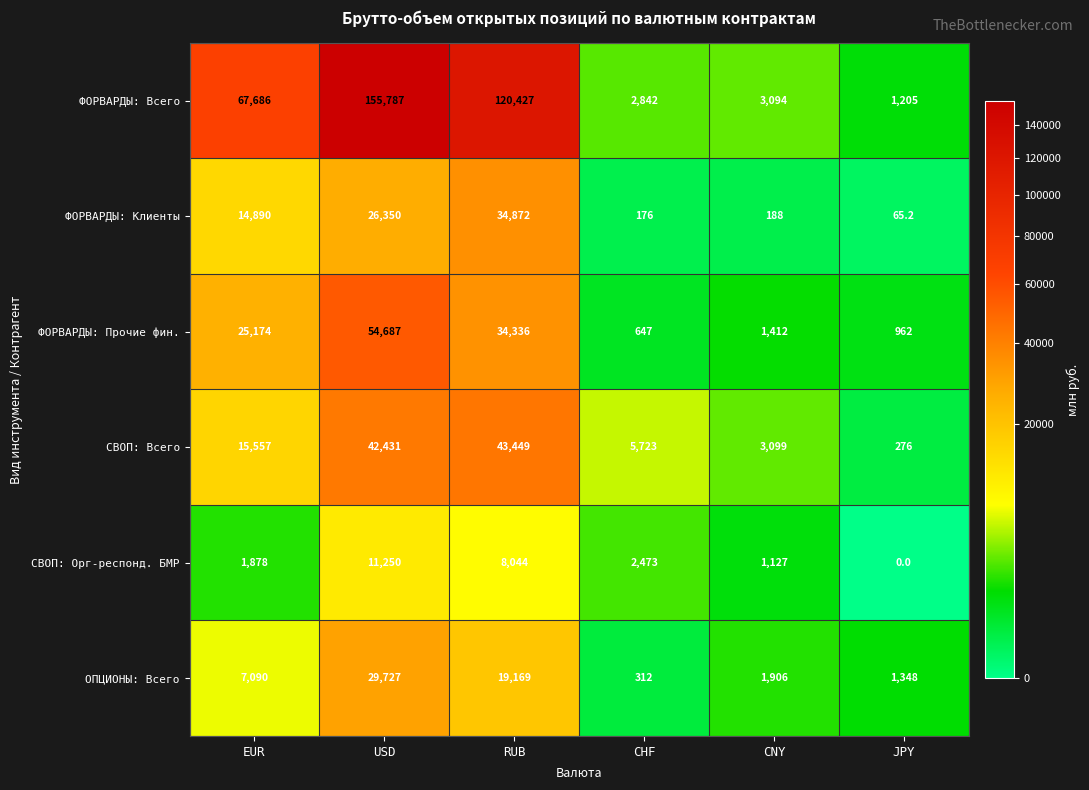

The ФОРВАРДЫ: Клиенты series shows 5485.2 at USD. True or false?

False